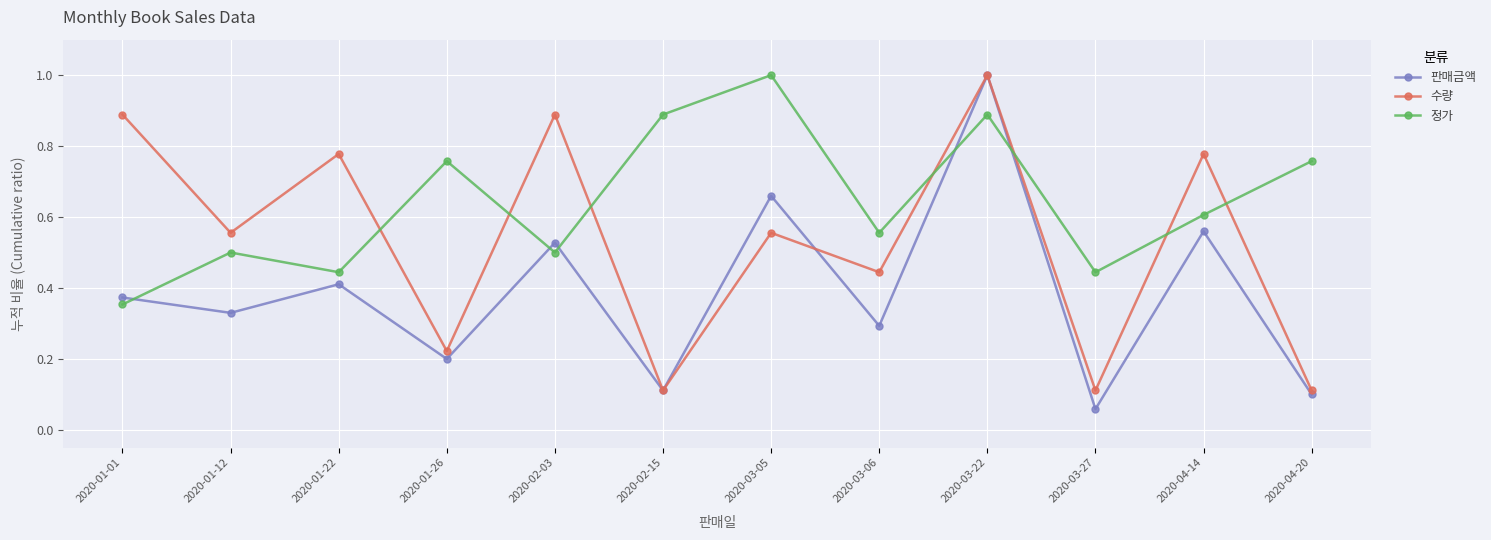

How many distinct data groups are displayed?

3